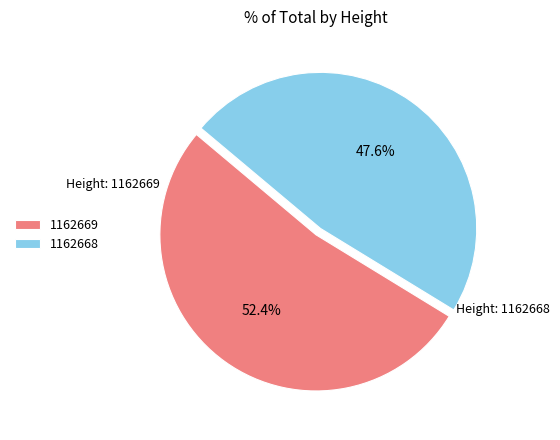

Rank the categories by value from highest to lowest.

1162669, 1162668